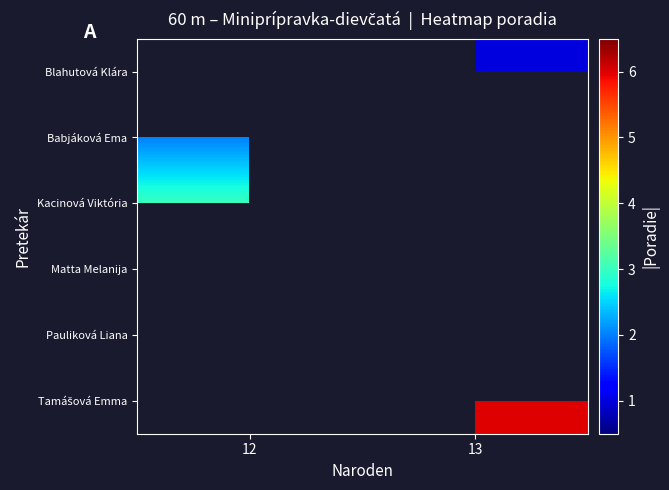

Which has a higher value, 12 or 13?

13